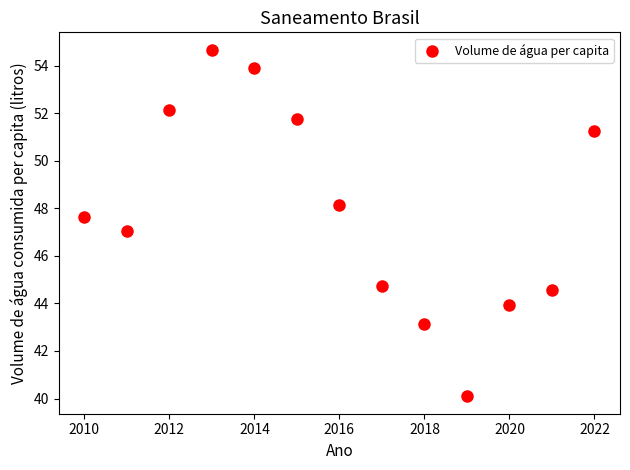

What is the range of Y values (max minus min)?

14.6